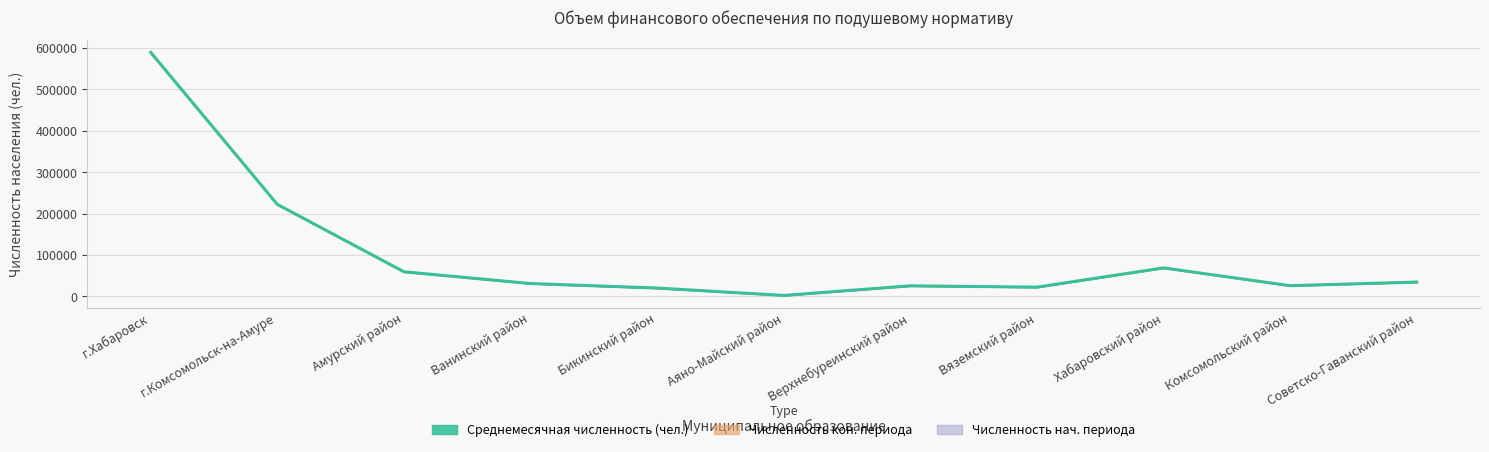

Reading left to right, transcribe all the data shown in this chart.

г.Хабаровск=589550	г.Комсомольск-на-Амуре=222251	Амурский район=59423	Ванинский район=30950	Бикинский район=20048	Аяно-Майский район=2224	Верхнебуреинский район=25449	Вяземский район=22174	Хабаровский район=68785	Комсомольский район=25798	Советско-Гаванский район=34505